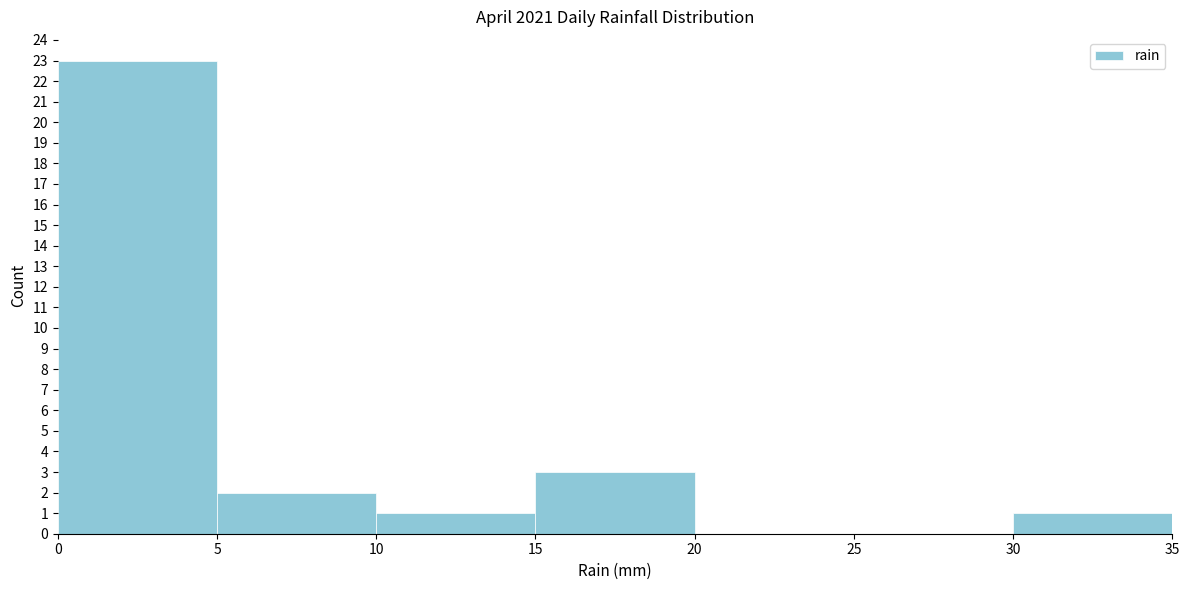

Over which range of the x-axis is the bar tallest?

0 to 5